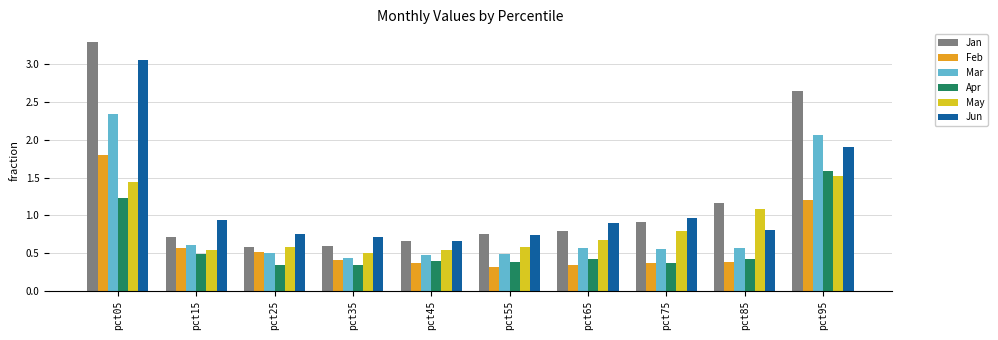

What is the maximum value for Jan?

3.3